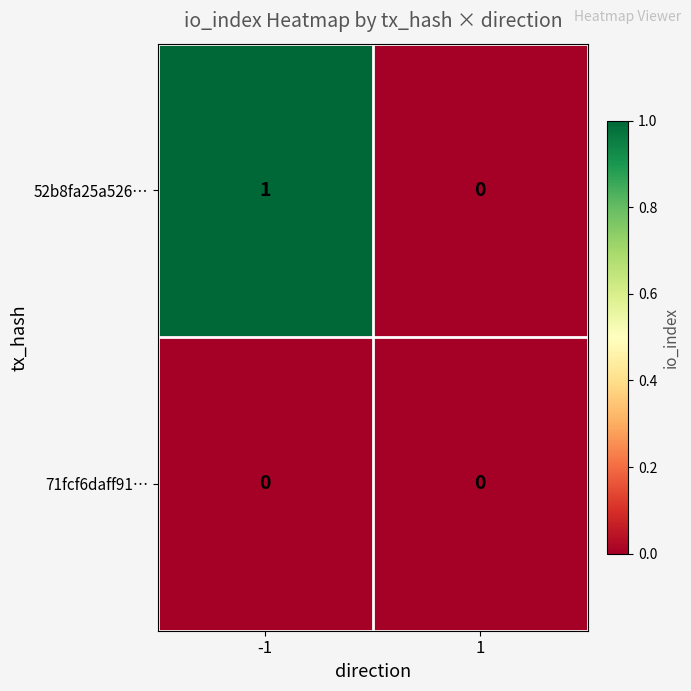

Is it true that 52b8fa25a526… equals 0 at 1?

True